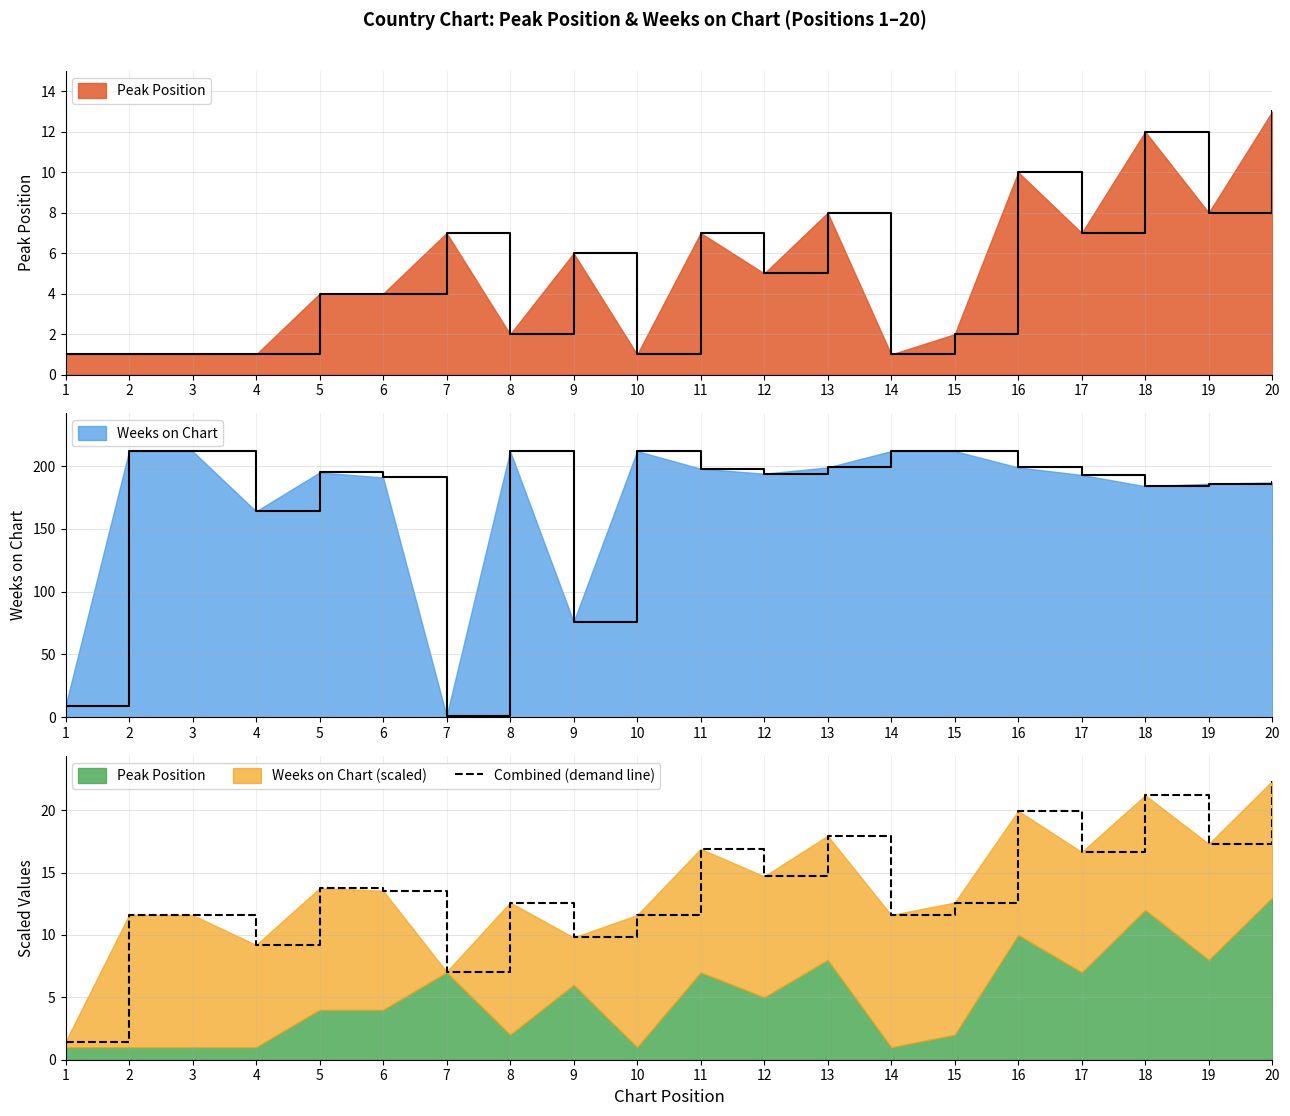

Reading right to left, extract all data points from this chart.

20=22.4	19=17.3	18=21.2	17=16.6	16=19.9	15=12.6	14=11.6	13=17.9	12=14.7	11=16.9	10=11.6	9=9.8	8=12.6	7=7.0	6=13.6	5=13.8	4=9.2	3=11.6	2=11.6	1=1.4